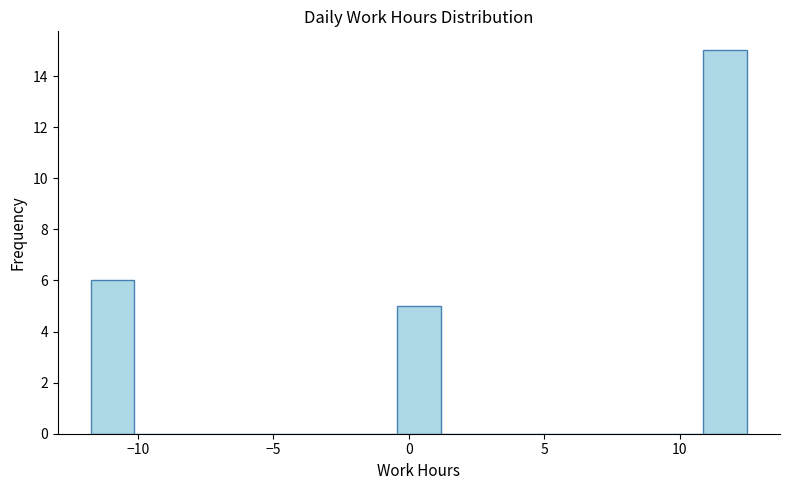

Around what value on the x-axis is the tallest bar? Give the approximate position of its centre, as read against the axis.

11.5